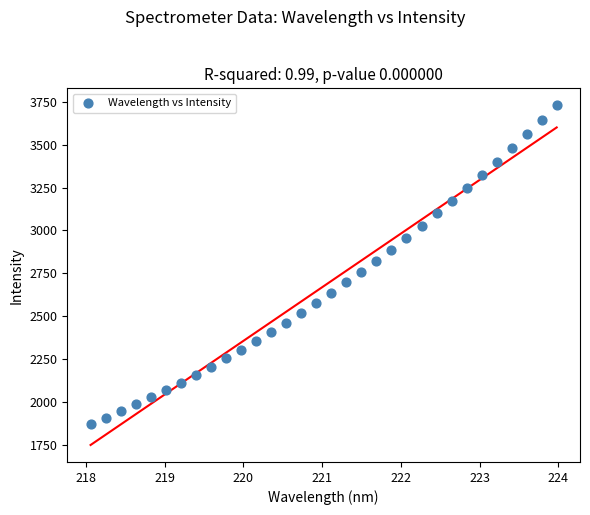

What is the range of Y values (max minus min)?

1857.7